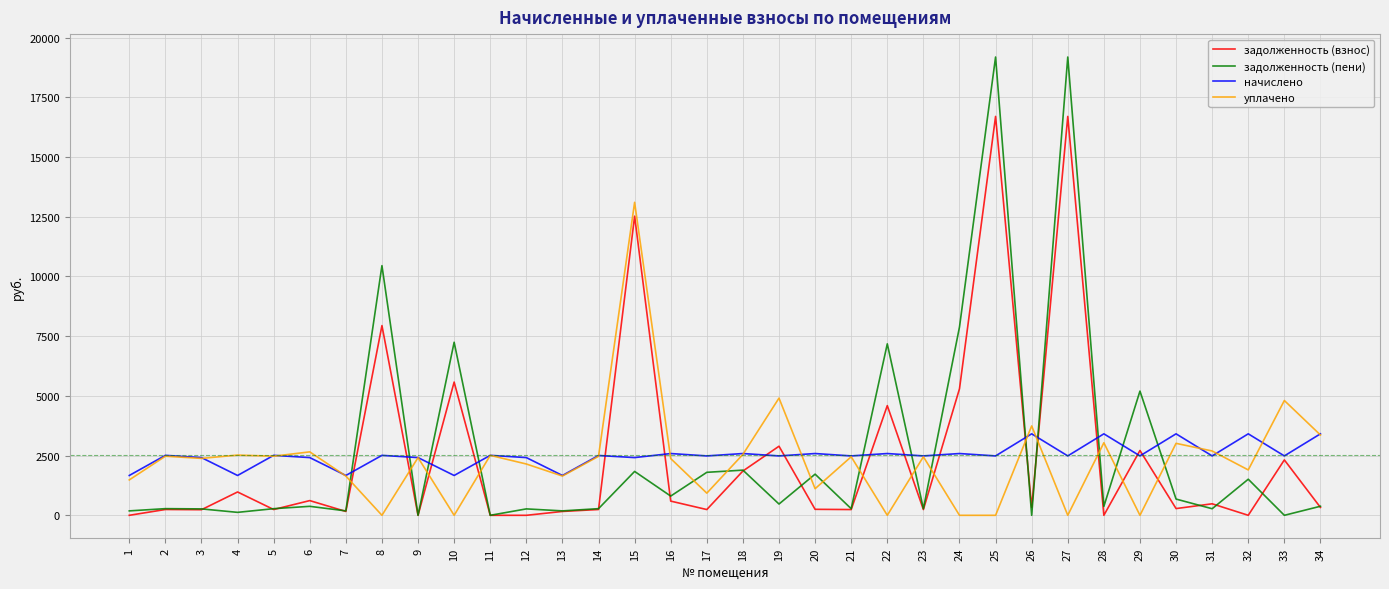

What is the difference between the highest and lowest values at 31?

2417.5